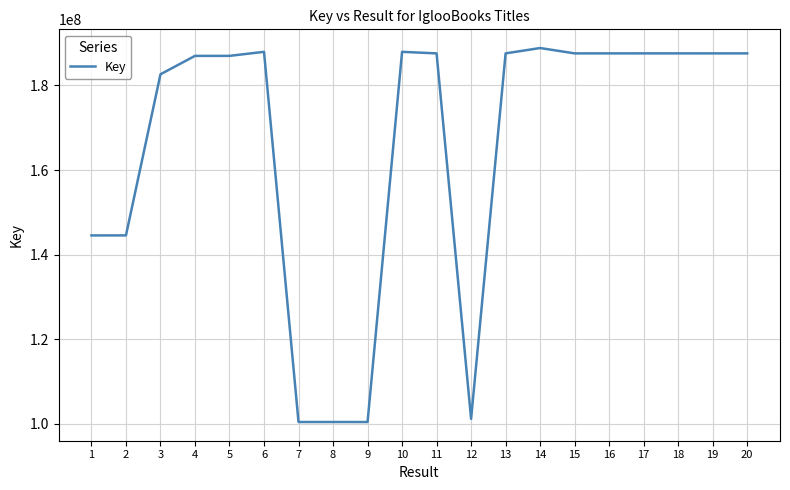

What is the change in value from 11 to 14?

+1265847